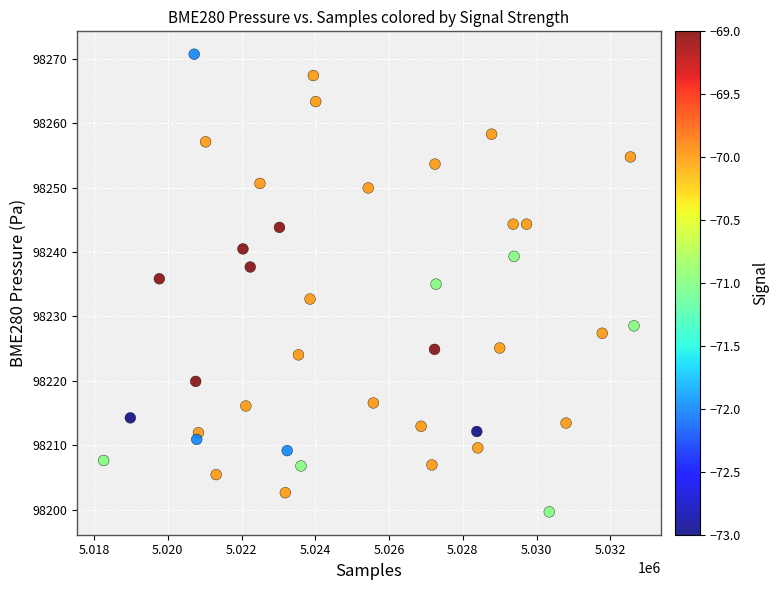

What is the range of X values (max minus min)?

14378.0